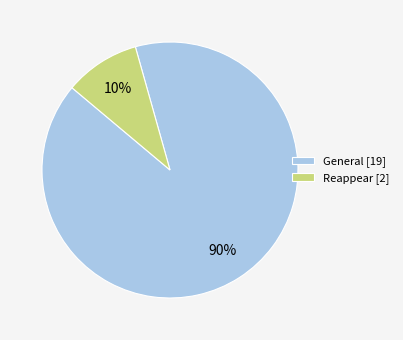

What is the smallest slice in the pie chart?

Reappear